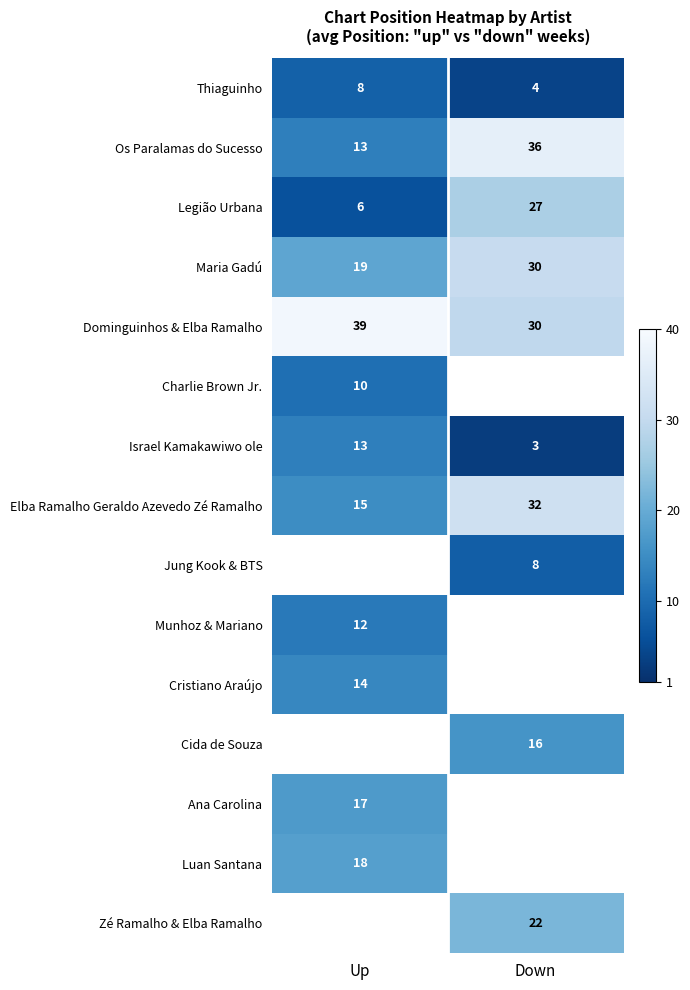

True or false: Charlie Brown Jr. has a value of 10.5 at Up.

True